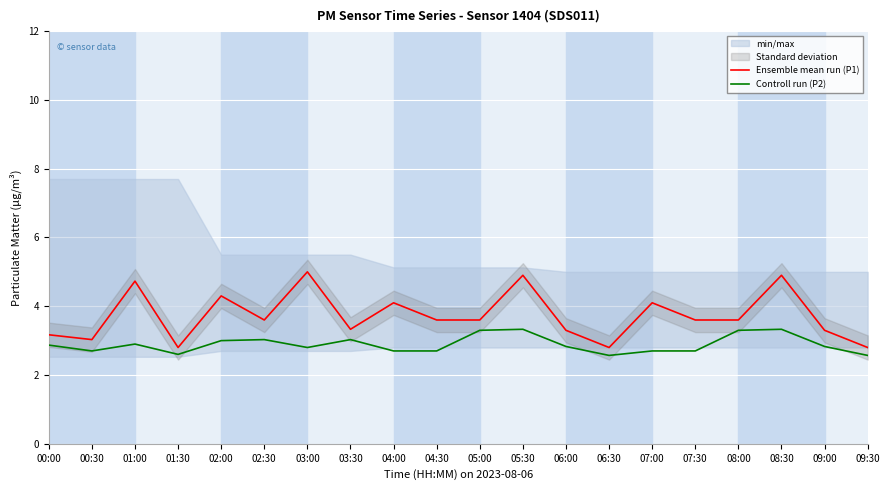

Which series changed the most between 00:00 and 04:30?

Ensemble mean run (P1)